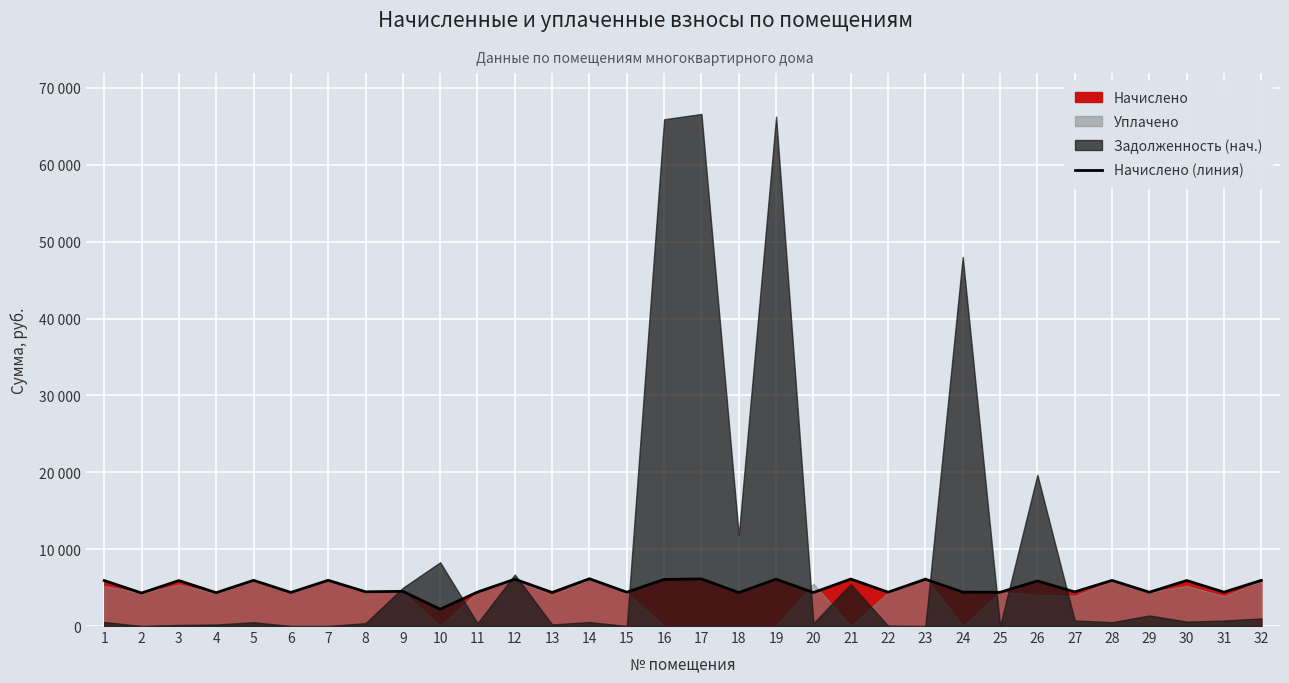

Reading right to left, list all the values displayed in this chart.

32=5943.1	31=4407.6	30=5919.2	29=4399.7	28=5935.2	27=4439.4	26=5863.6	25=4383.7	24=4415.6	23=6086.4	22=4399.7	21=6110.2	20=4351.9	19=6094.3	18=4351.9	17=6126.1	16=6062.5	15=4399.7	14=6150.0	13=4367.9	12=6094.3	11=4415.6	10=2188.0	9=4511.0	8=4455.4	7=5951.0	6=4367.9	5=5943.1	4=4336.1	3=5911.3	2=4296.2	1=5911.3